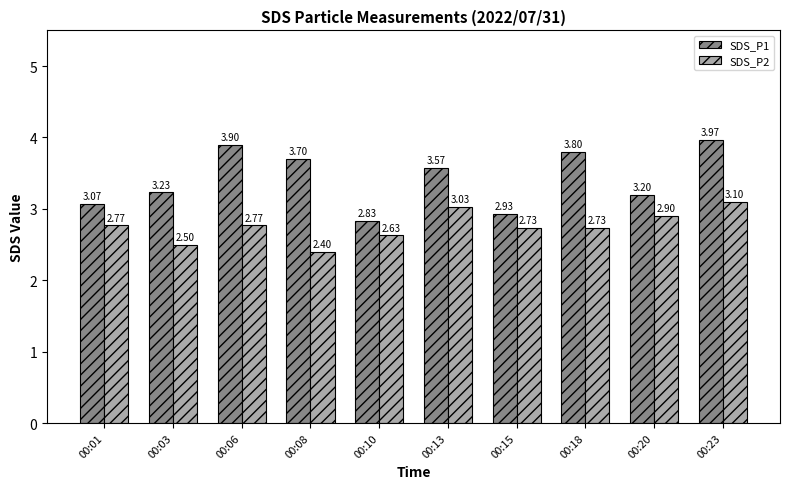

What is the sum of the SDS_P1 values at 00:15 and 00:08?

6.6